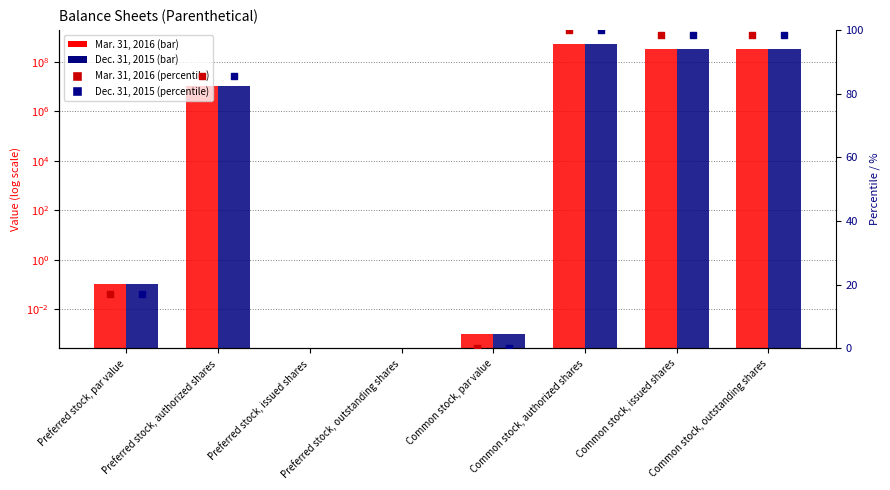

Which series has the largest total across all categories?

Mar. 31, 2016